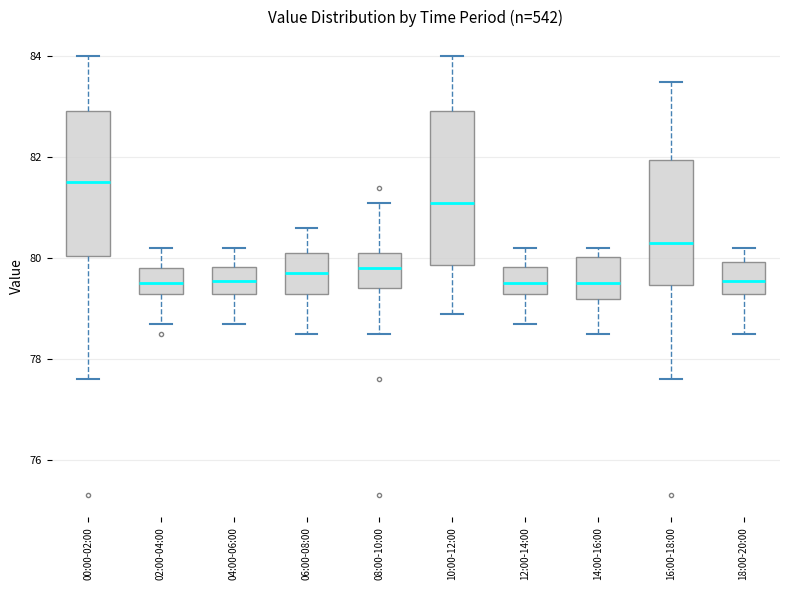

Reading left to right, read every box against the y-axis: the position of its median line, the range the box covers, and the ends of its whiskers. The values are not printed on the chart, so give them approximately, as read against the axis.

00:00-02:00: median 81.6, box 80.0 to 83.0, whiskers 77.6 to 84.0
02:00-04:00: median 79.6, box 79.4 to 79.8, whiskers 78.8 to 80.2
04:00-06:00: median 79.6, box 79.4 to 79.8, whiskers 78.8 to 80.2
06:00-08:00: median 79.8, box 79.4 to 80.2, whiskers 78.6 to 80.6
08:00-10:00: median 79.8, box 79.4 to 80.2, whiskers 78.6 to 81.2
10:00-12:00: median 81.2, box 79.8 to 83.0, whiskers 79.0 to 84.0
12:00-14:00: median 79.6, box 79.4 to 79.8, whiskers 78.8 to 80.2
14:00-16:00: median 79.6, box 79.2 to 80.0, whiskers 78.6 to 80.2
16:00-18:00: median 80.4, box 79.4 to 82.0, whiskers 77.6 to 83.6
18:00-20:00: median 79.6, box 79.4 to 80.0, whiskers 78.6 to 80.2